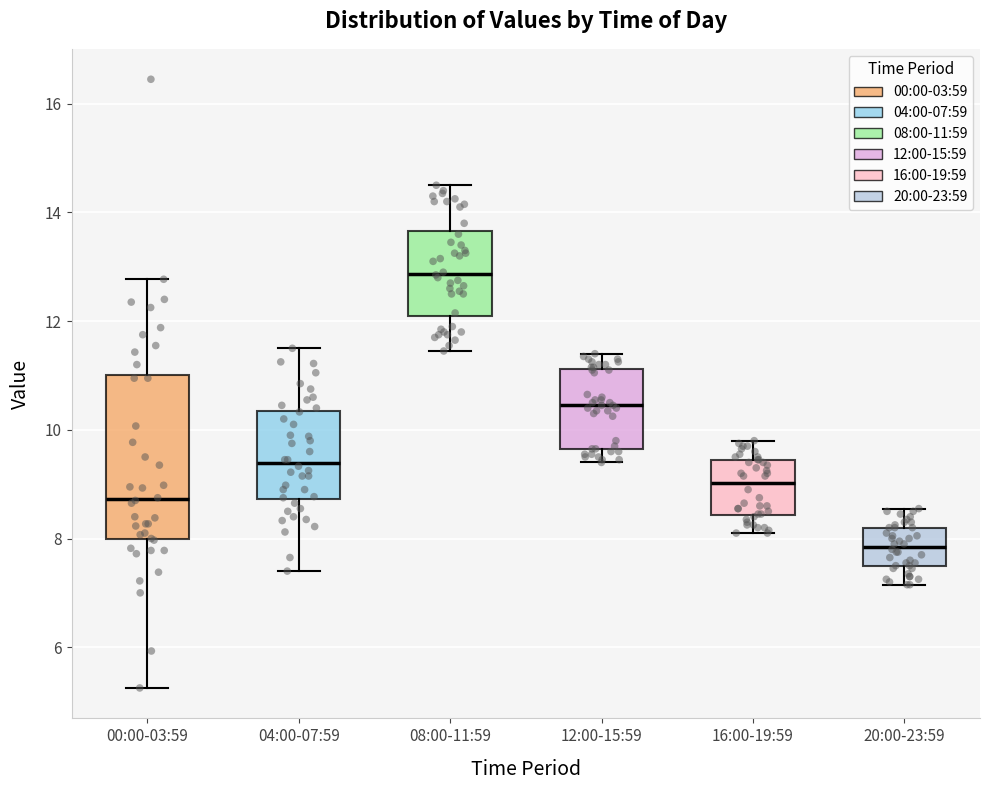

Which box has the highest median line?

08:00-11:59